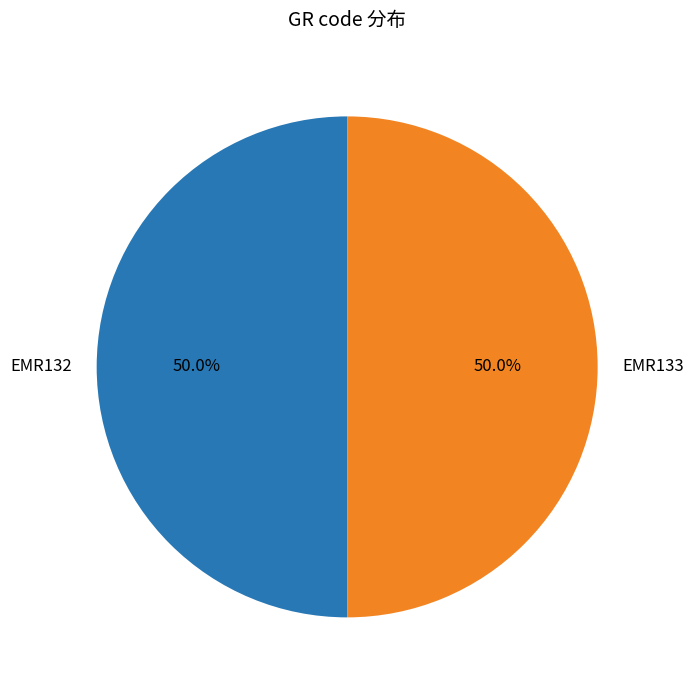

To the nearest percent, what percentage of the pie is EMR133?

50%